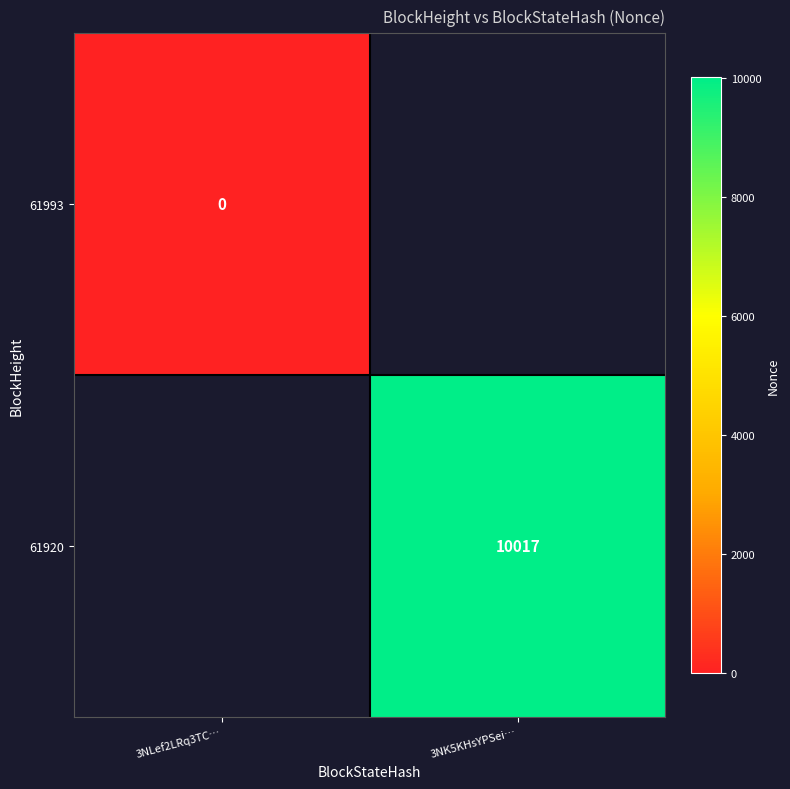

The 61920 series shows 10017 at 3NK5KHsYPSei…. True or false?

True